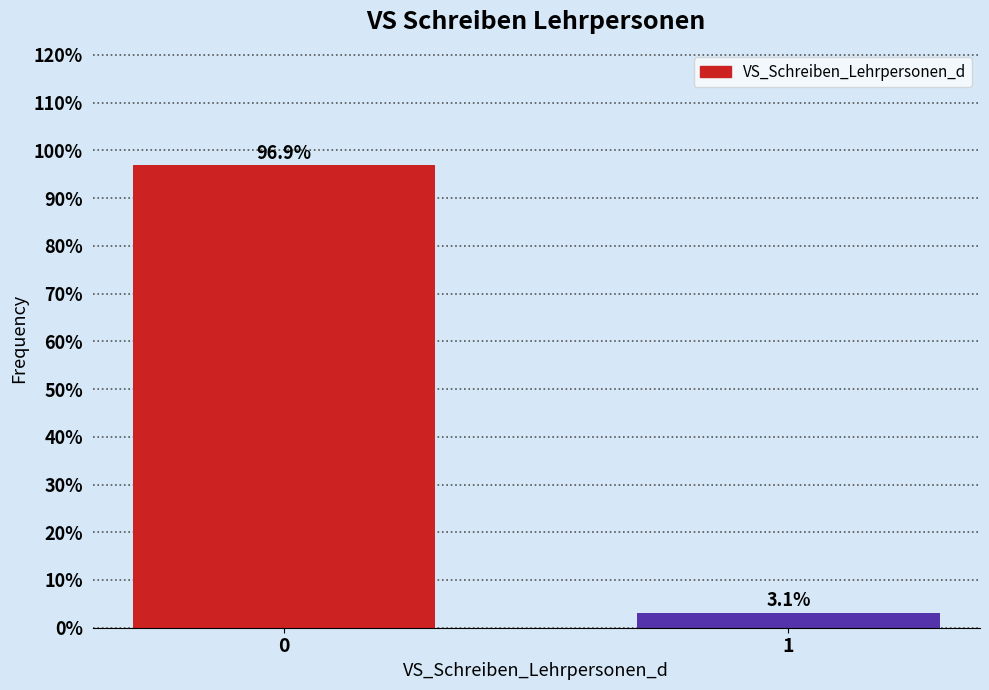

Reading left to right, transcribe all the data shown in this chart.

96.9	3.1